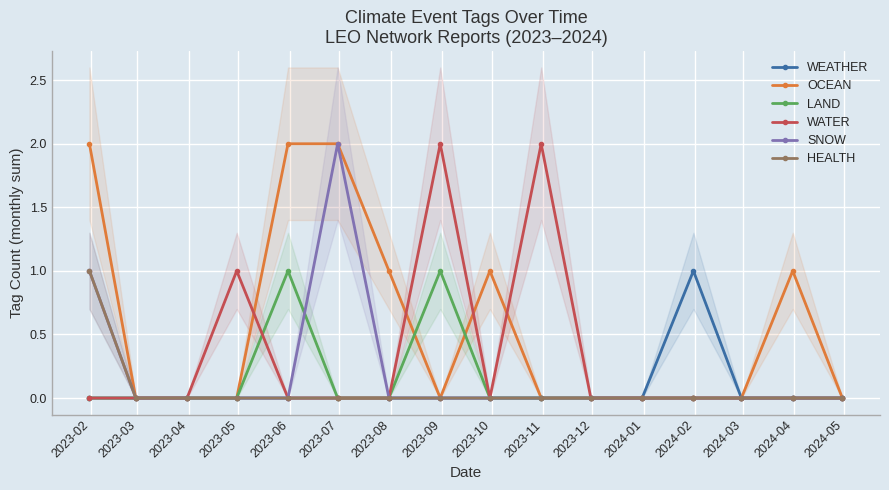

True or false: LAND has more than 1 points higher than both neighbors.

True